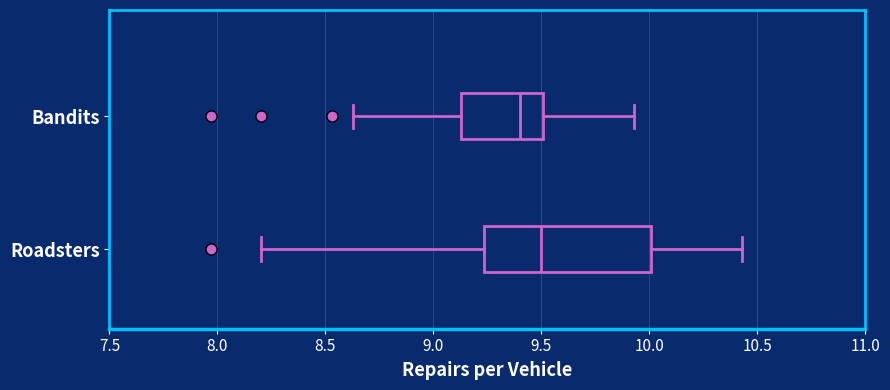

Where does the median line of the box for Roadsters sit on the x-axis? The values are not printed on the chart, so give them approximately, as read against the axis.

9.50